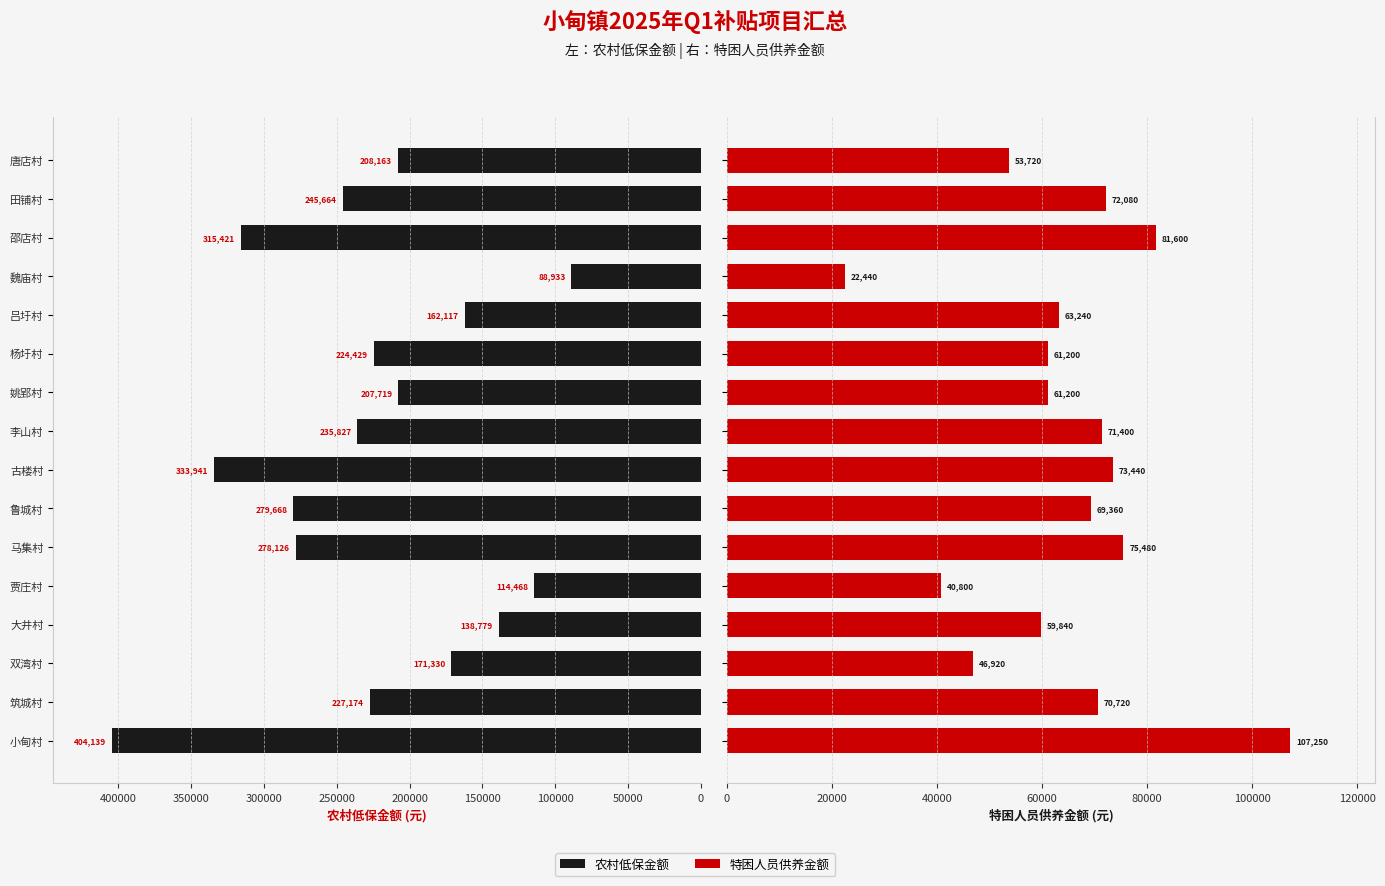

Rank the series at 唐店村 from lowest to highest value.

特困人员供养金额, 农村低保金额